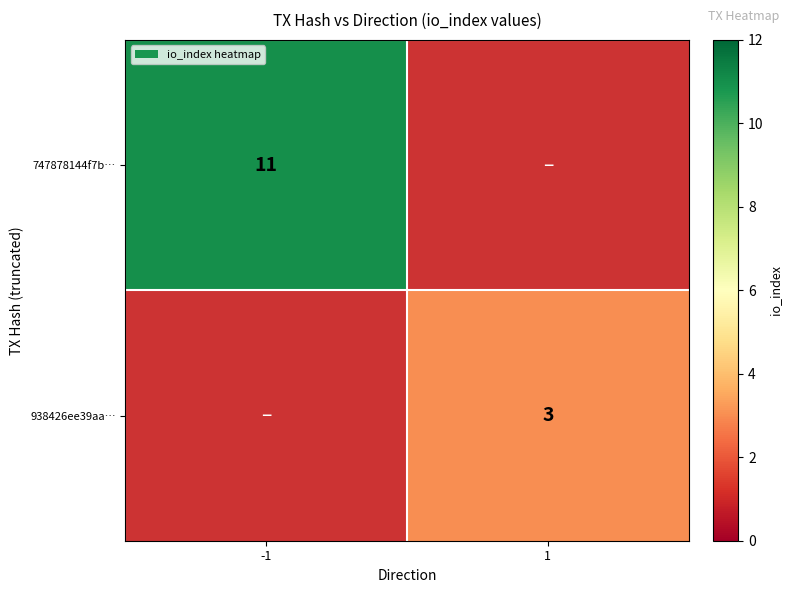

The 938426ee39aa… series shows 1.0 at 1. True or false?

False